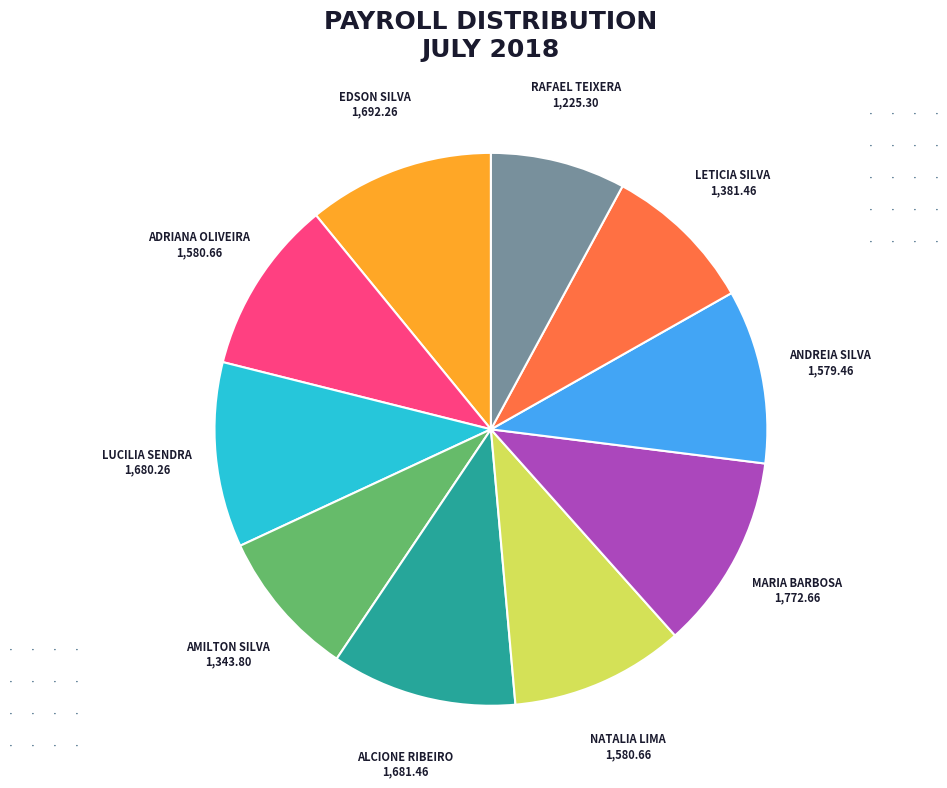

Is there any slice that represents more than half of the pie?

No